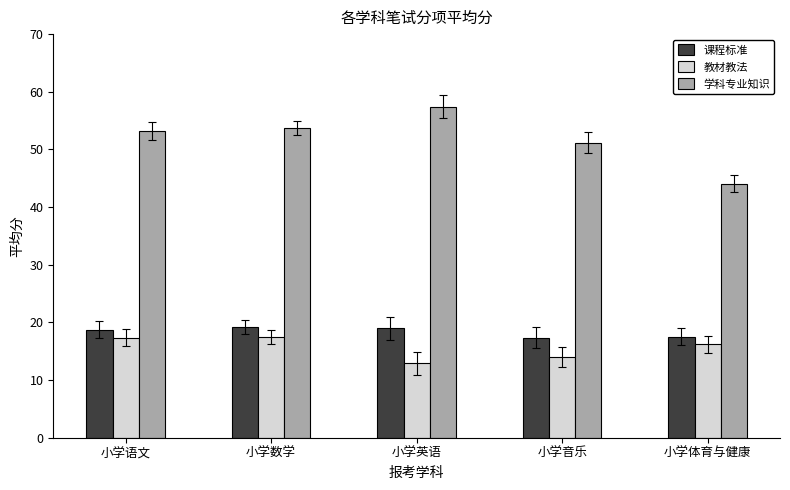

Which category has the lowest value in the 教材教法 series?

小学英语